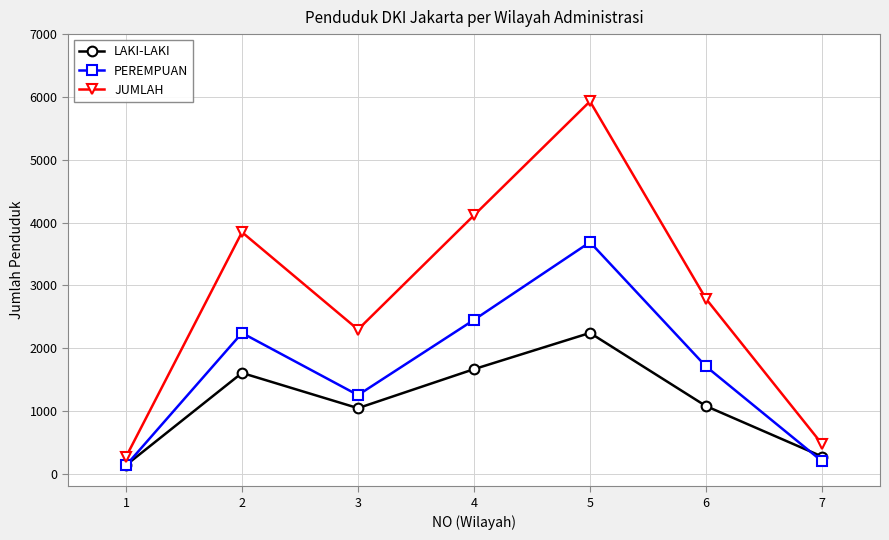

The value of JUMLAH at 2 is 3846. True or false?

True